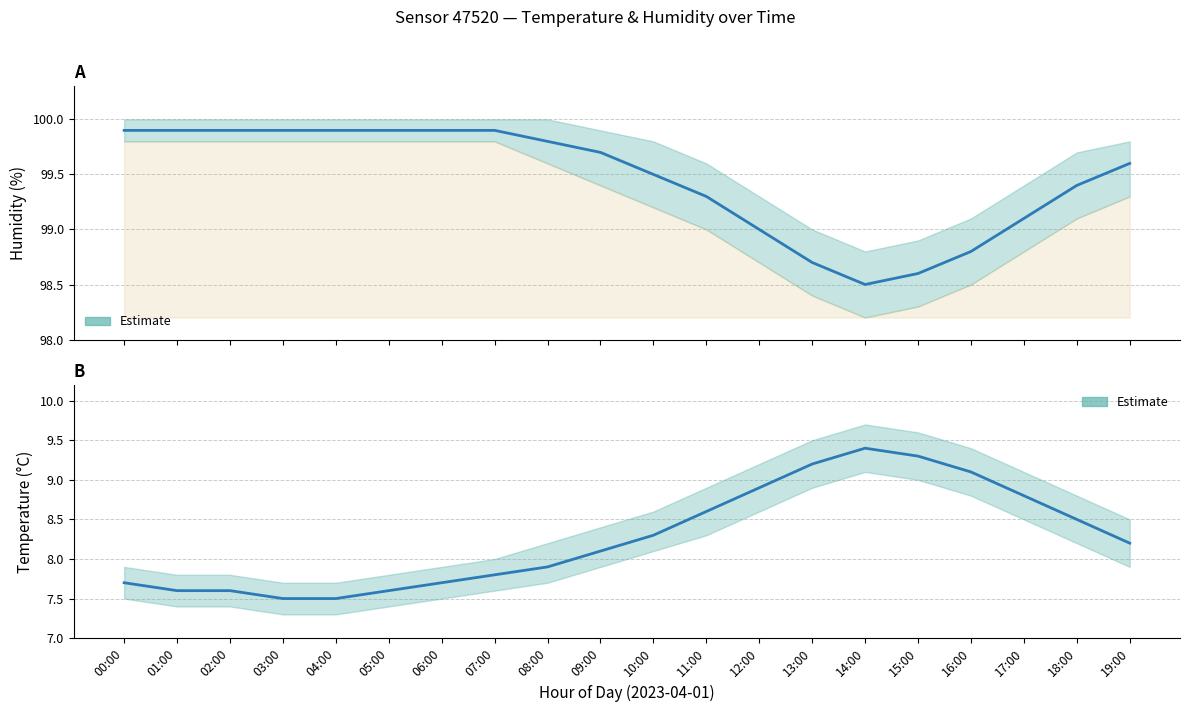

Reading left to right, what are all the values shown in this chart?

humidity: 99.9	99.9	99.9	99.9	99.9	99.9	99.9	99.9	99.8	99.7	99.5	99.3	99.0	98.7	98.5	98.6	98.8	99.1	99.4	99.6
temperature: 7.7	7.6	7.6	7.5	7.5	7.6	7.7	7.8	7.9	8.1	8.3	8.6	8.9	9.2	9.4	9.3	9.1	8.8	8.5	8.2